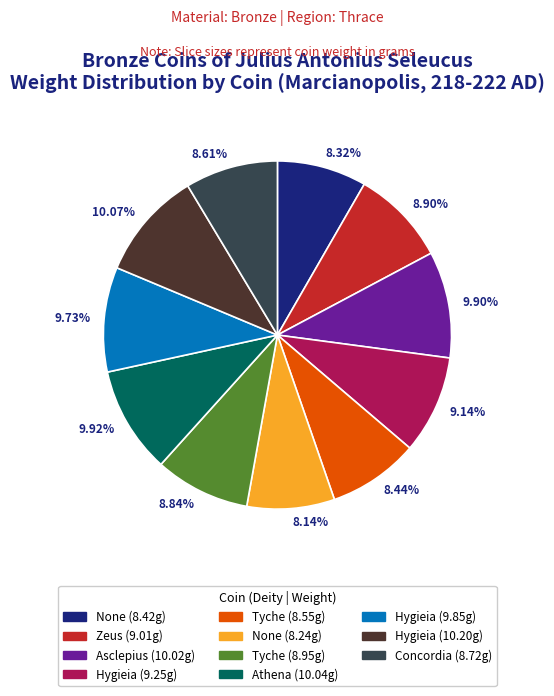

What is the ratio of the value at 9.73% to the value at 10.07%?

1.0